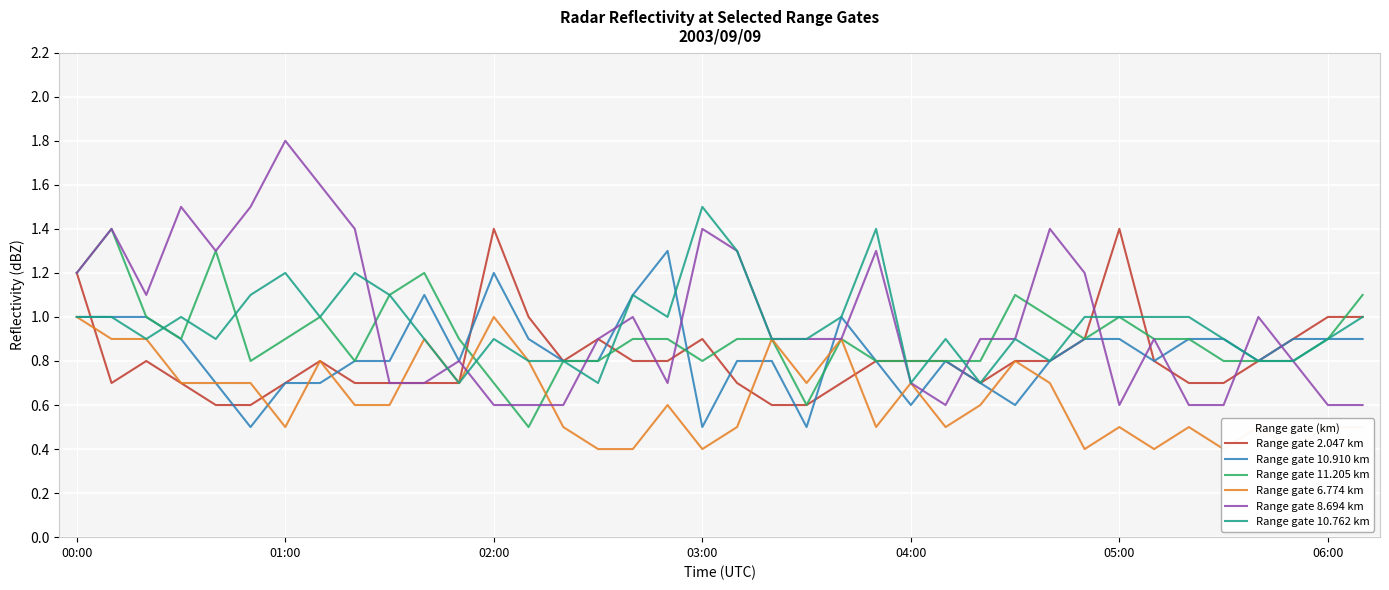

Count the number of categories in the chart.

38